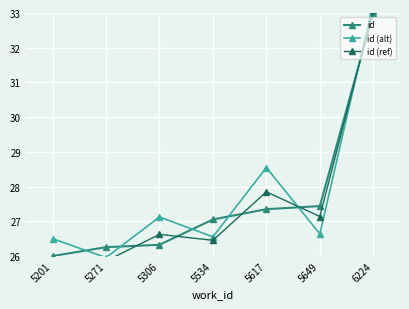

Which label corresponds to the largest value in the chart?

6224